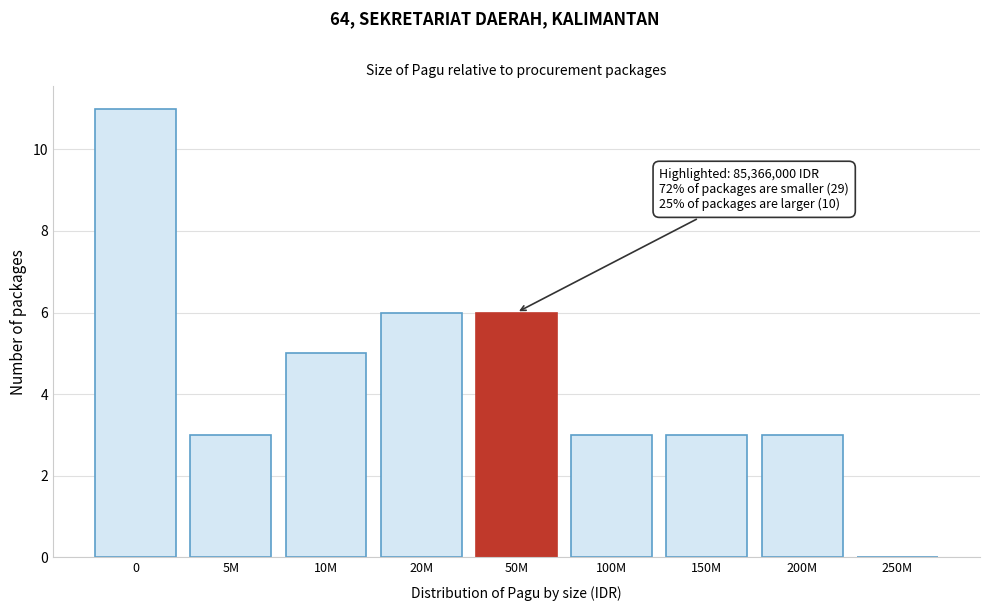

Reading left to right, what are all the values shown in this chart?

0=11	5M=3	10M=5	20M=6	50M=6	100M=3	150M=3	200M=3	250M=0